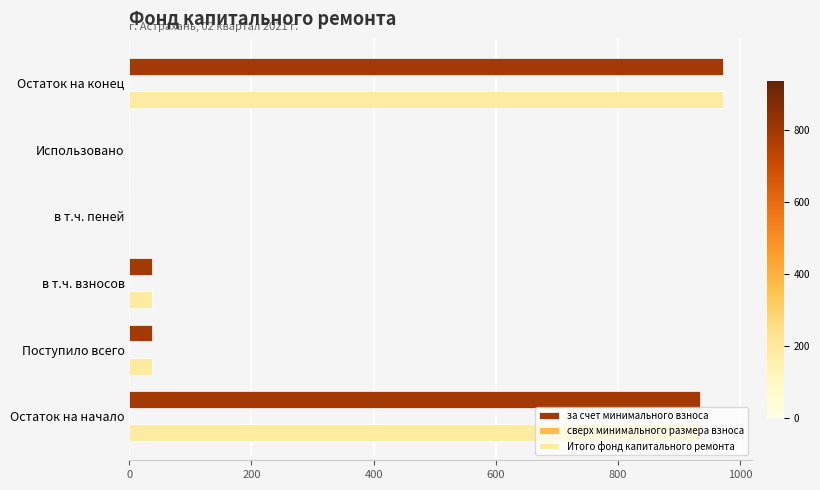

The value of за счет минимального взноса at Использовано is -622.7. True or false?

False